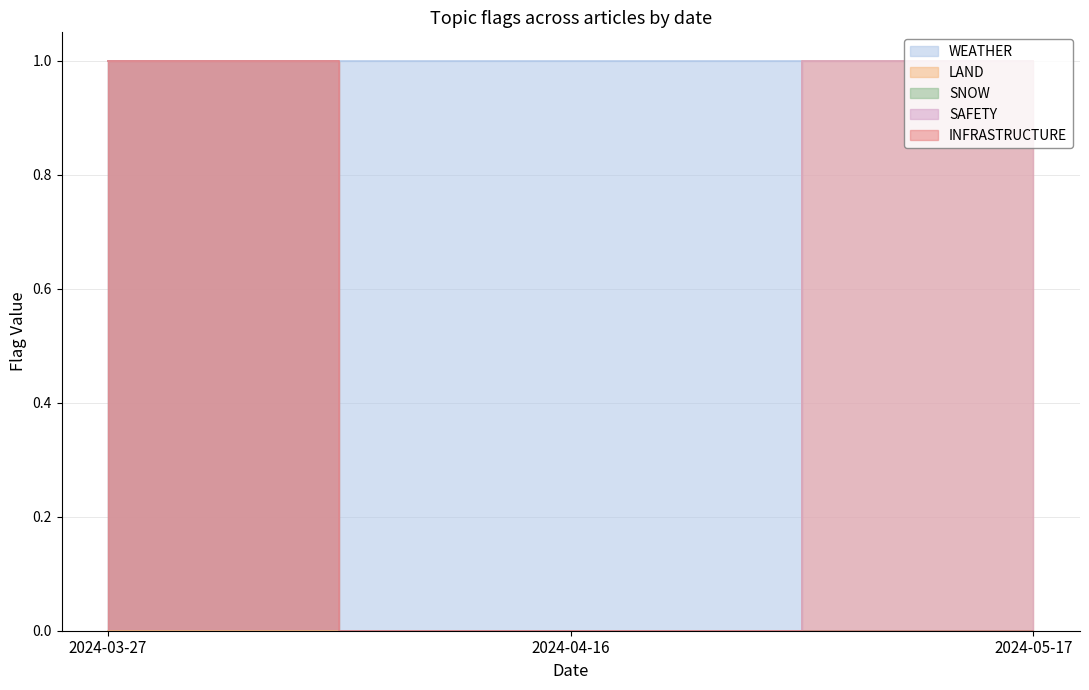

What is the label of the 1st point from the left?

2024-03-27